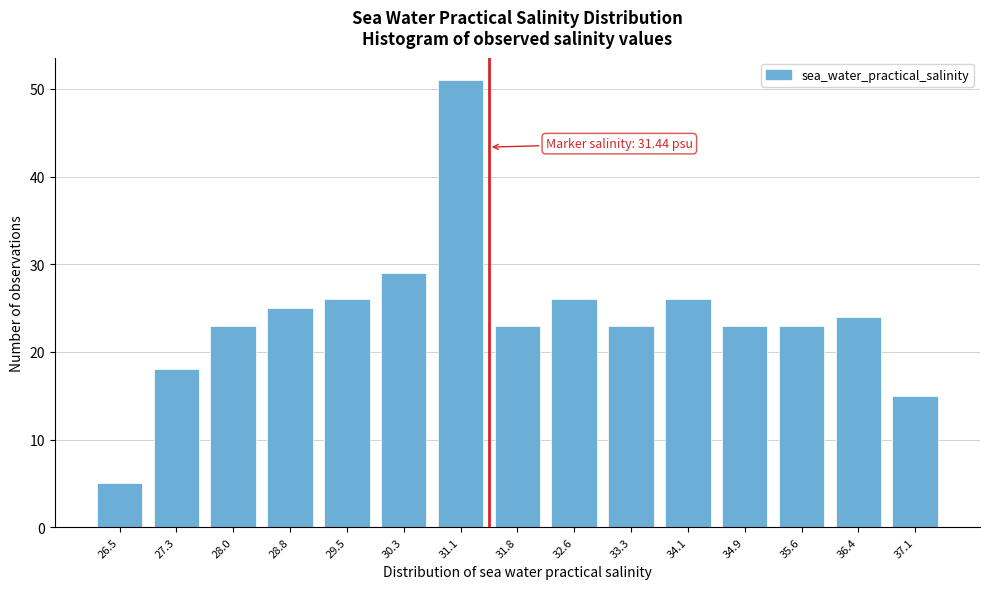

Reading right to left, transcribe all the data shown in this chart.

15	24	23	23	26	23	26	23	51	29	26	25	23	18	5